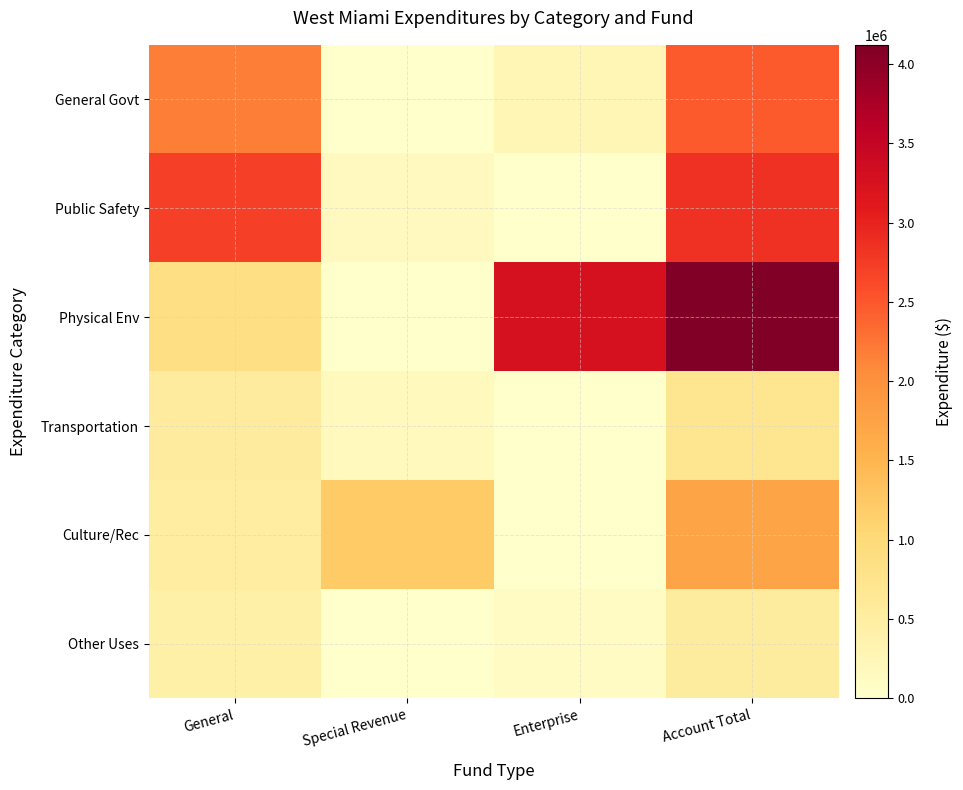

What is the spread (max minus min) of values at Special Revenue?

1213083